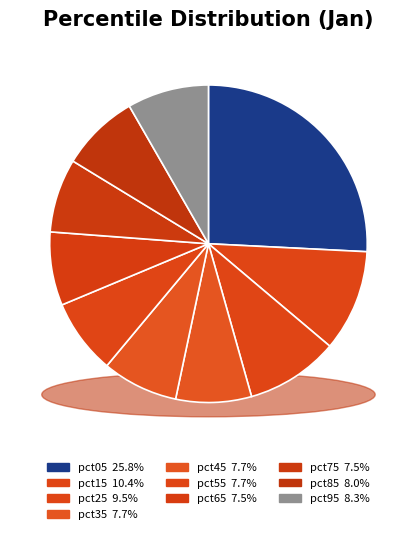

Does any single category account for the majority?

No